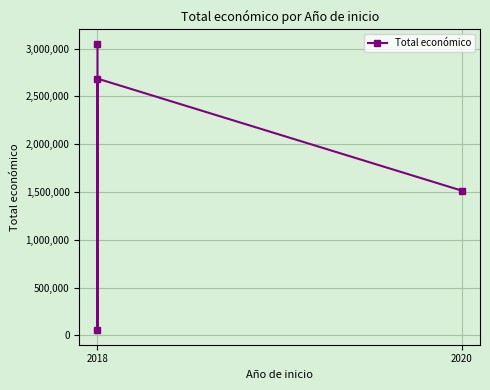

What is the smallest value displayed?

52055